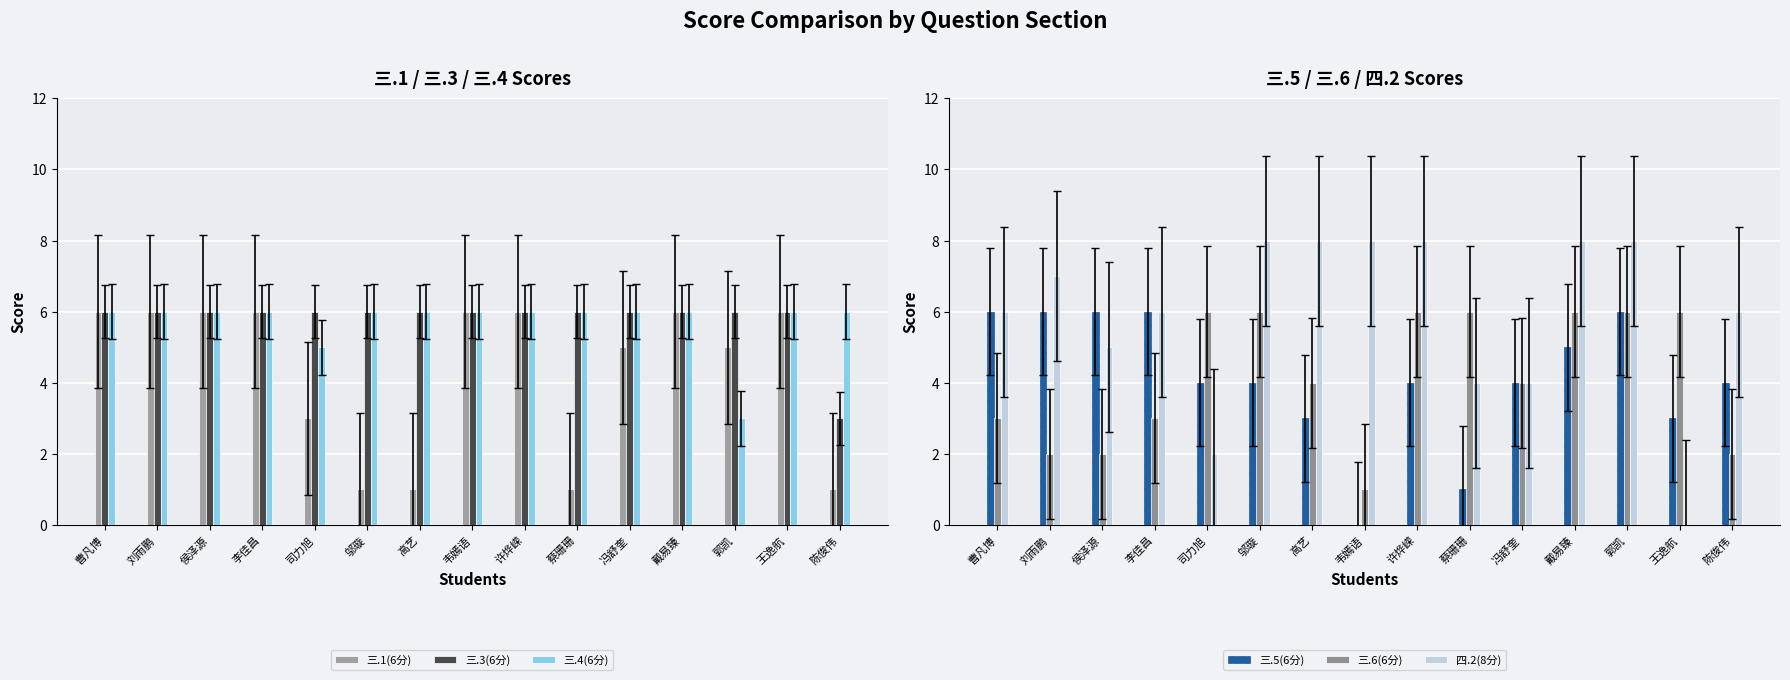

List the series in order of their peak value, lowest first.

三.1(6分), 三.3(6分), 三.4(6分), 三.5(6分), 三.6(6分), 四.2(8分)